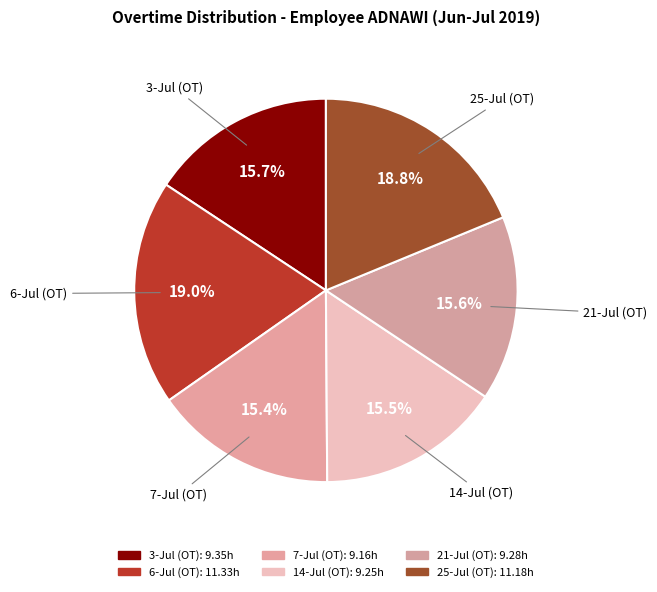

To the nearest percent, what is the combined percentage of 21-Jul (OT) and 14-Jul (OT)?

31%